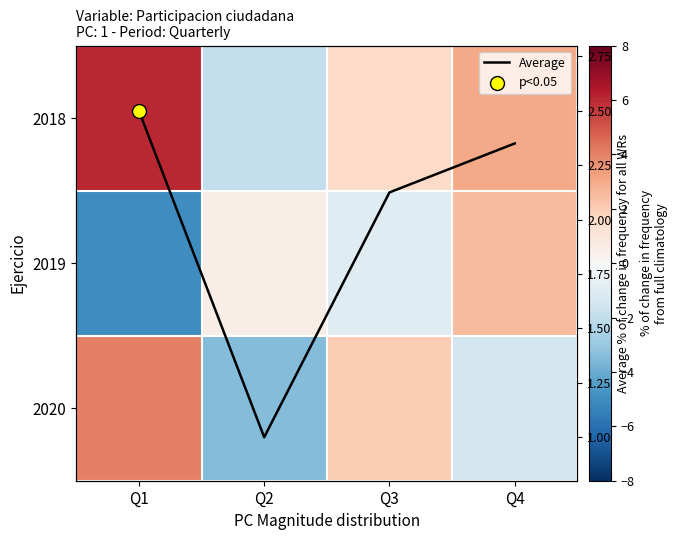

How many categories are shown in the chart?

4